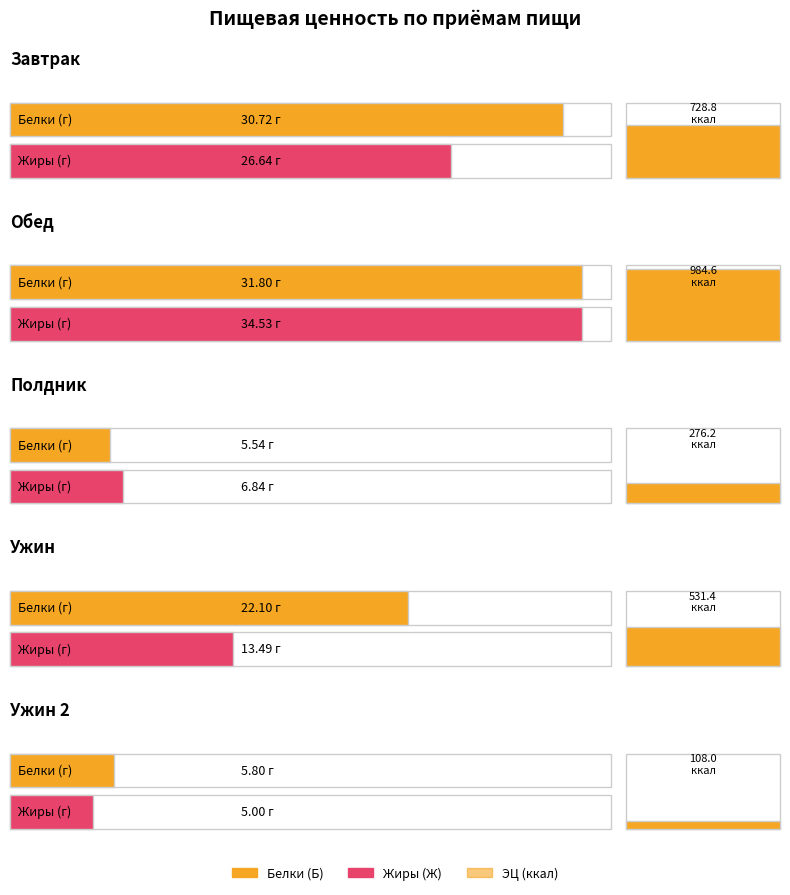

How many data points in ЭЦ (ккал) are above 531?

3